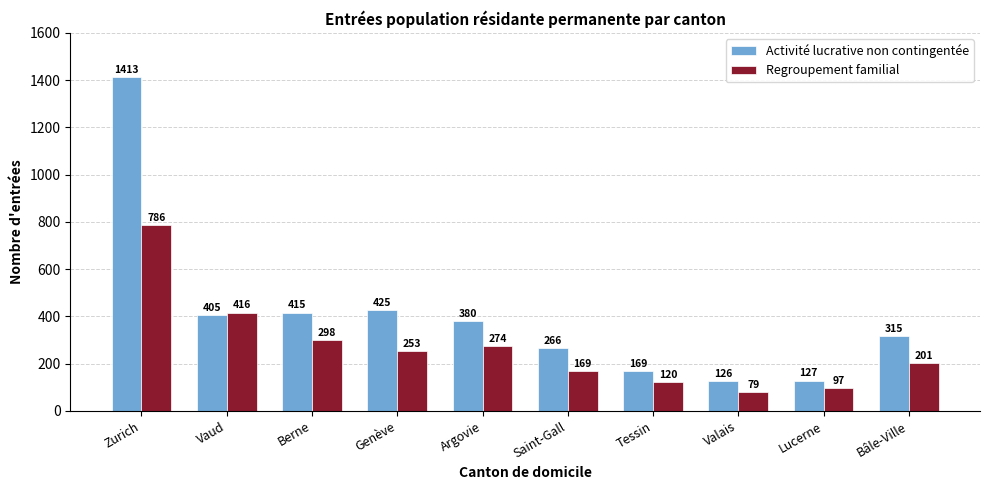

How many bars are there in each group?

2